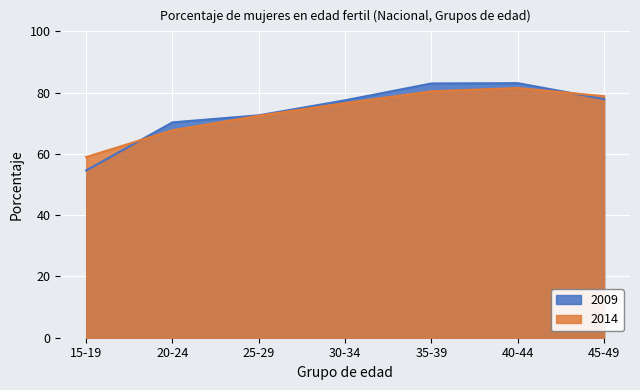

List the series in order of their peak value, highest first.

2009, 2014